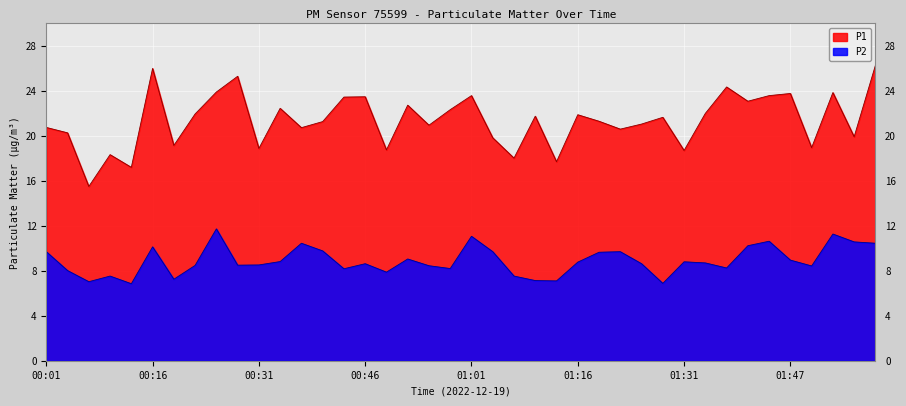

What is the difference between the maximum and minimum values in the P1 series?

10.8